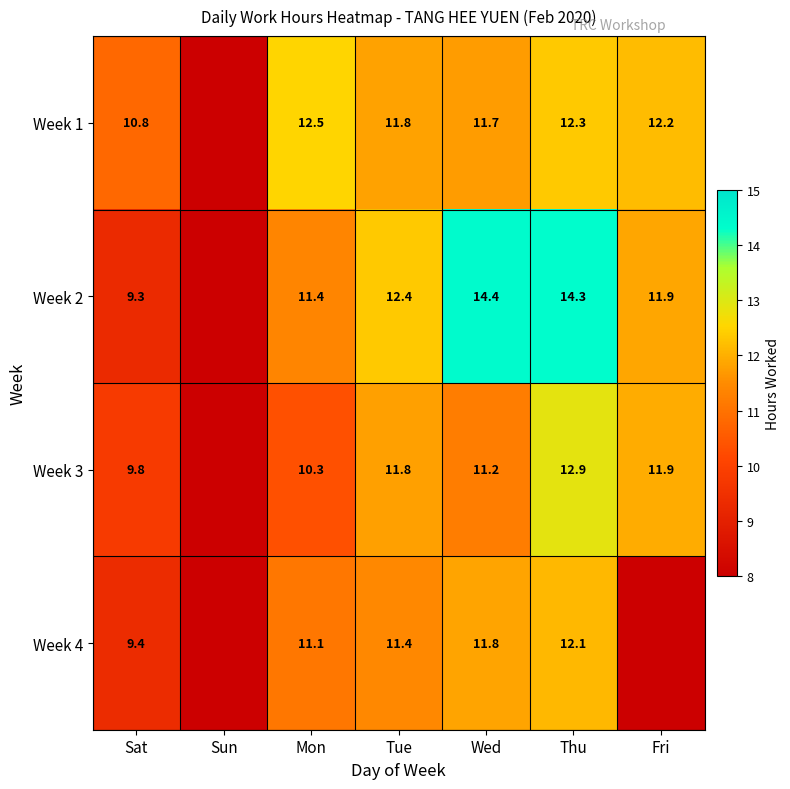

What is the spread (max minus min) of values at Tue?

1.0